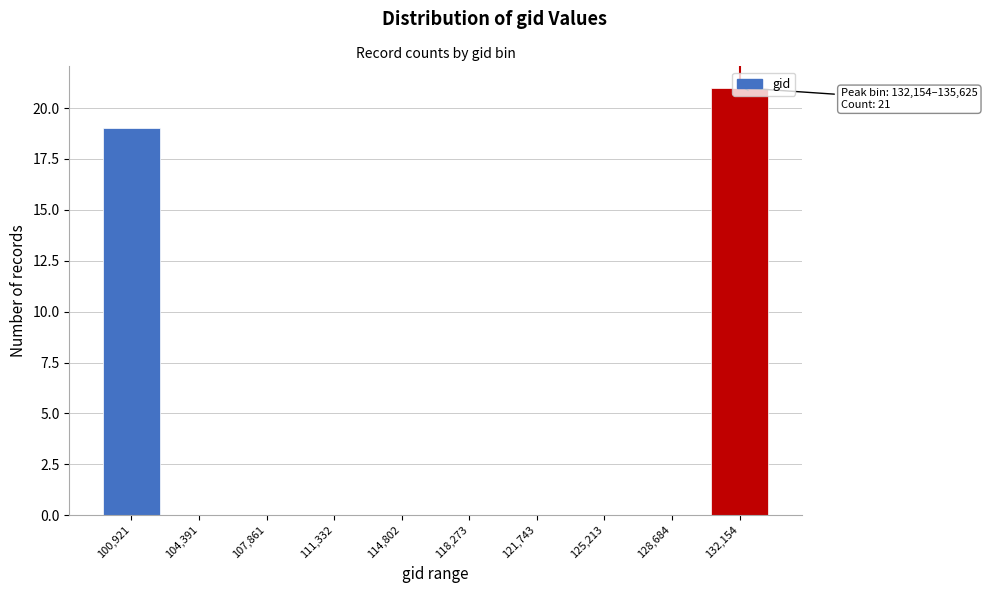

Where is the data nearest to the value 10?

100,921